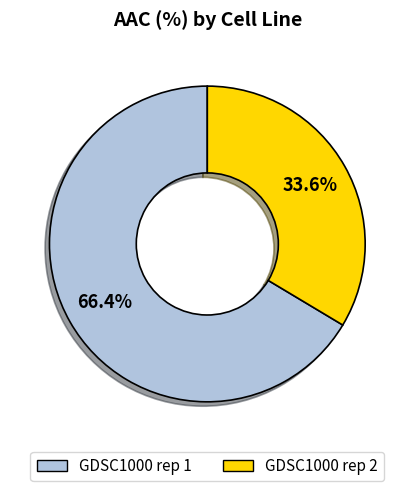

To the nearest percent, what portion does GDSC1000 rep 1 represent?

66%